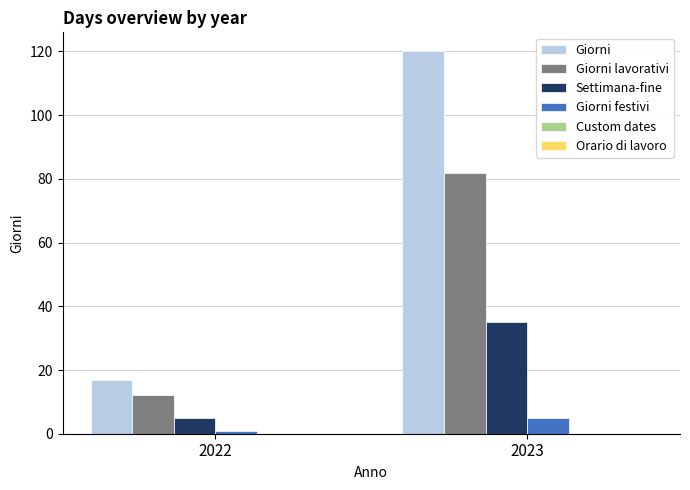

Which series has the largest range (max minus min)?

Giorni